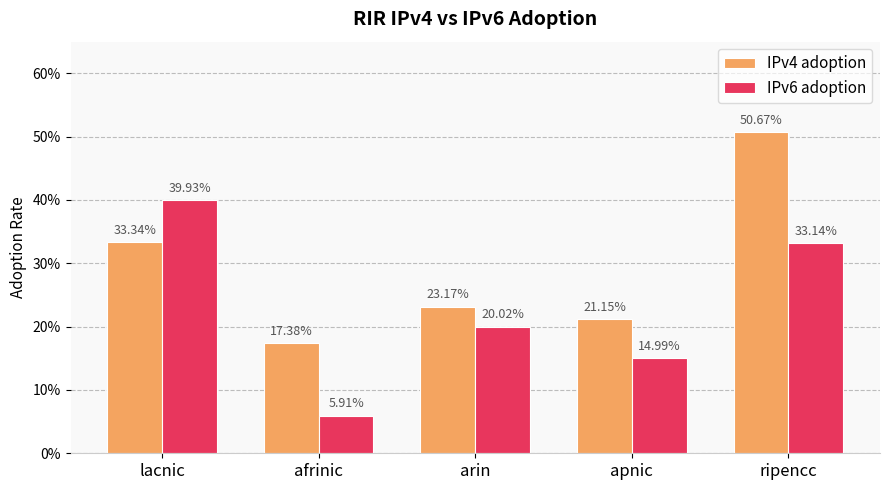

What are all the series names shown in the legend?

IPv4 adoption, IPv6 adoption